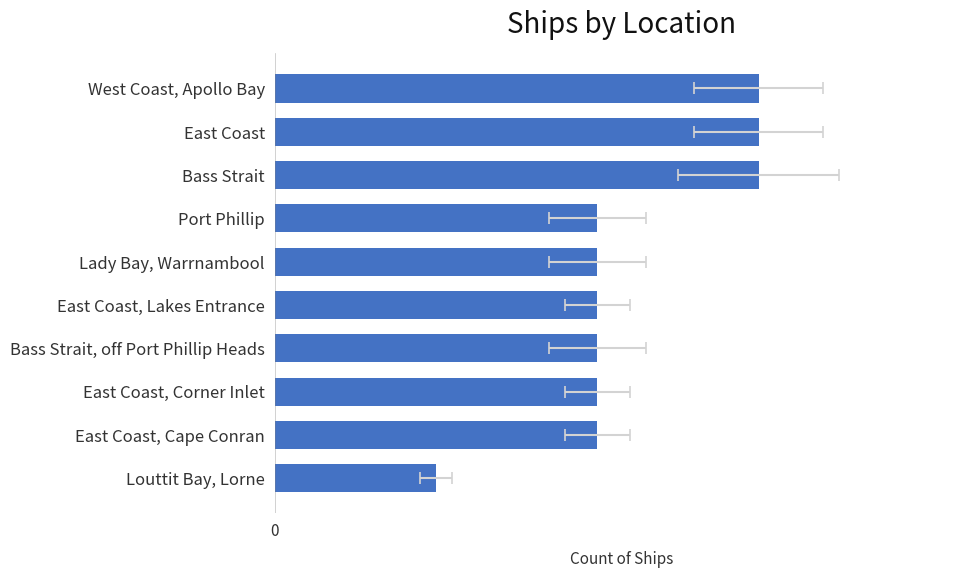

What is the ratio of the value at East Coast, Lakes Entrance to the value at West Coast, Apollo Bay?

0.7